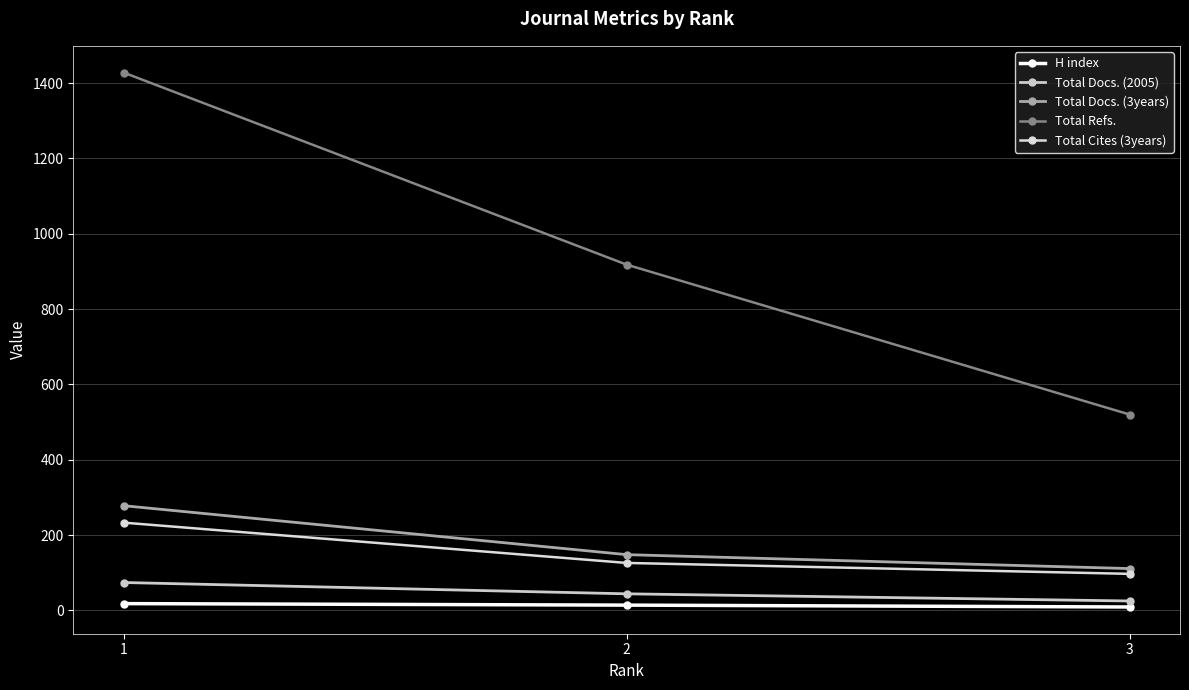

How many lines are shown in the chart?

5